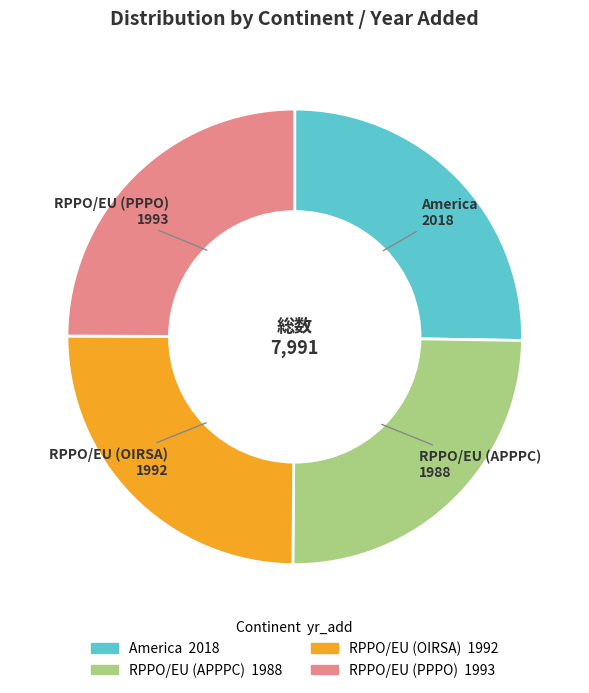

Count the number of slices in the pie.

4